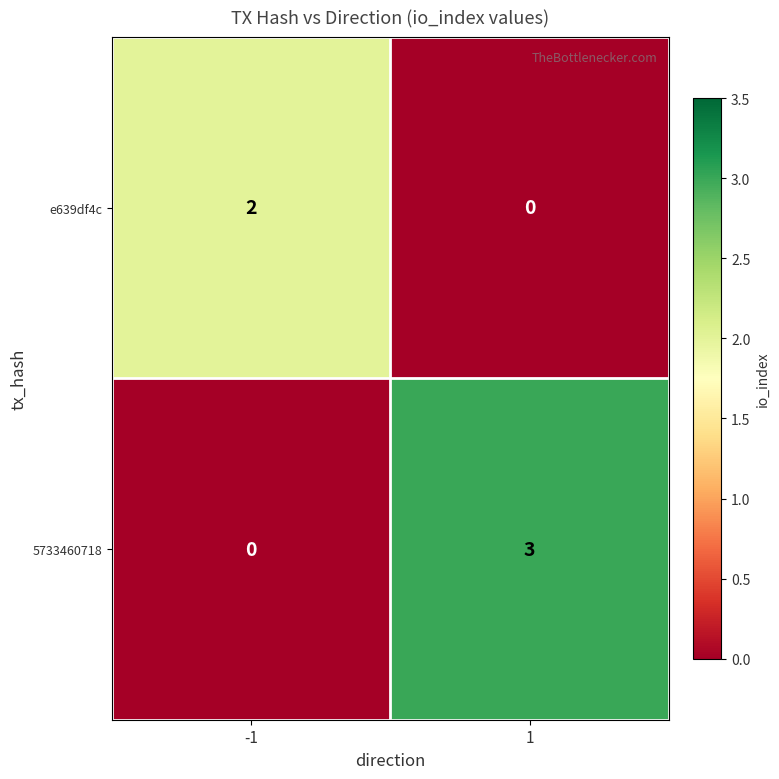

Reading left to right, list all the values displayed in this chart.

e639df4c: 2	0
5733460718: 0	3